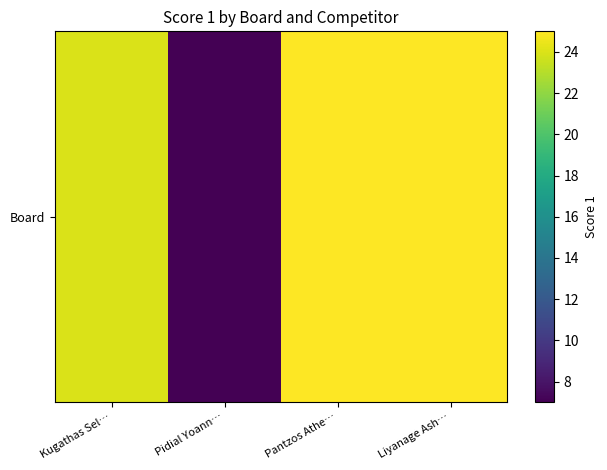

List the labels in order of value, smallest first.

Pidial Yoann…, Kugathas Sel…, Pantzos Athe…, Liyanage Ash…